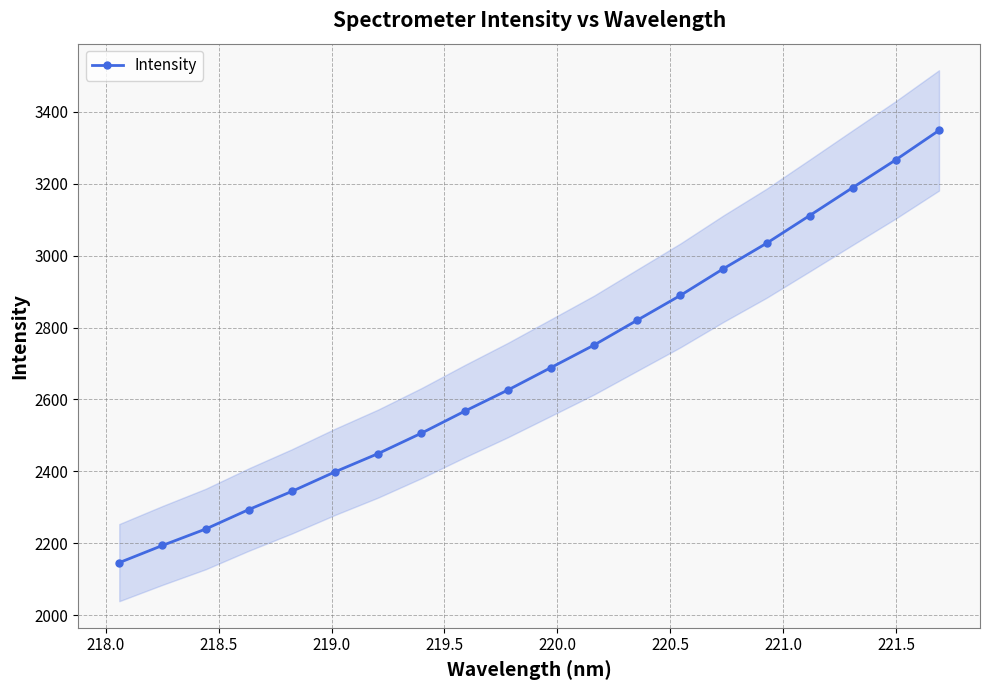

How many distinct data groups are displayed?

1